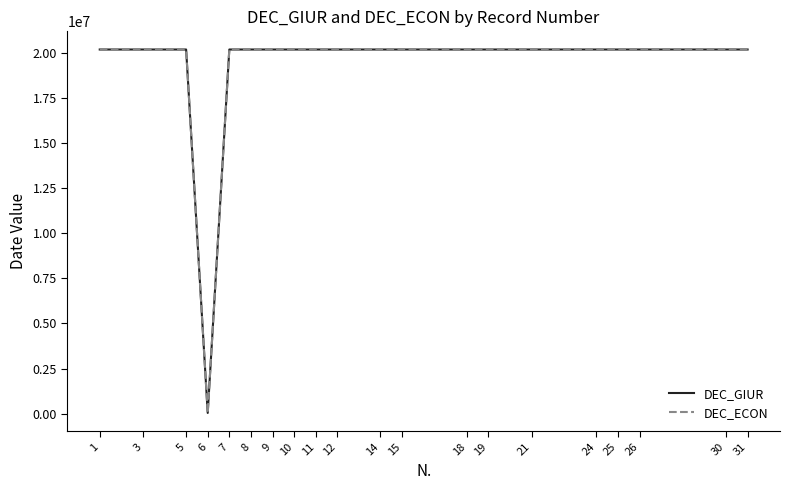

At which category does the chart reach its minimum across all series?

6